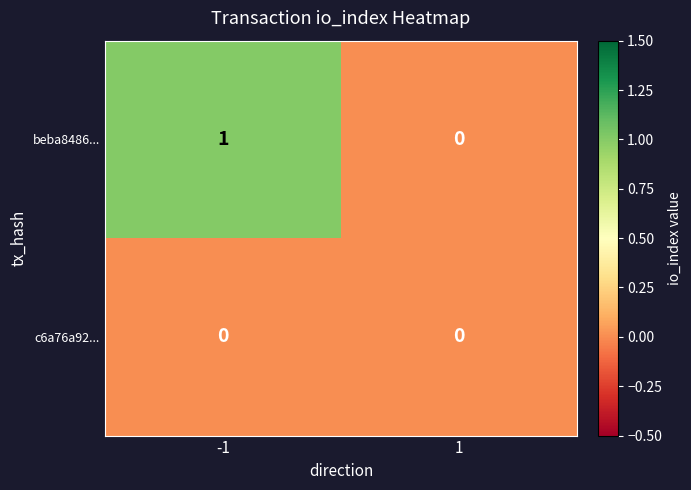

True or false: beba8486... has a value of 2 at -1.

False